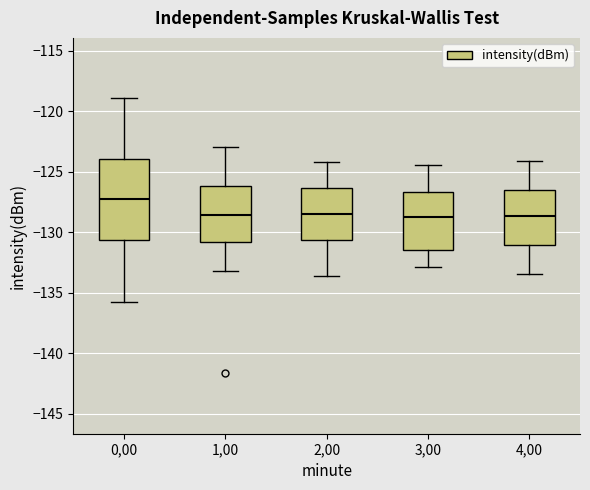

Where is the upper edge of the box at x = 3,00 on the y-axis? The values are not printed on the chart, so give them approximately, as read against the axis.

-126.5